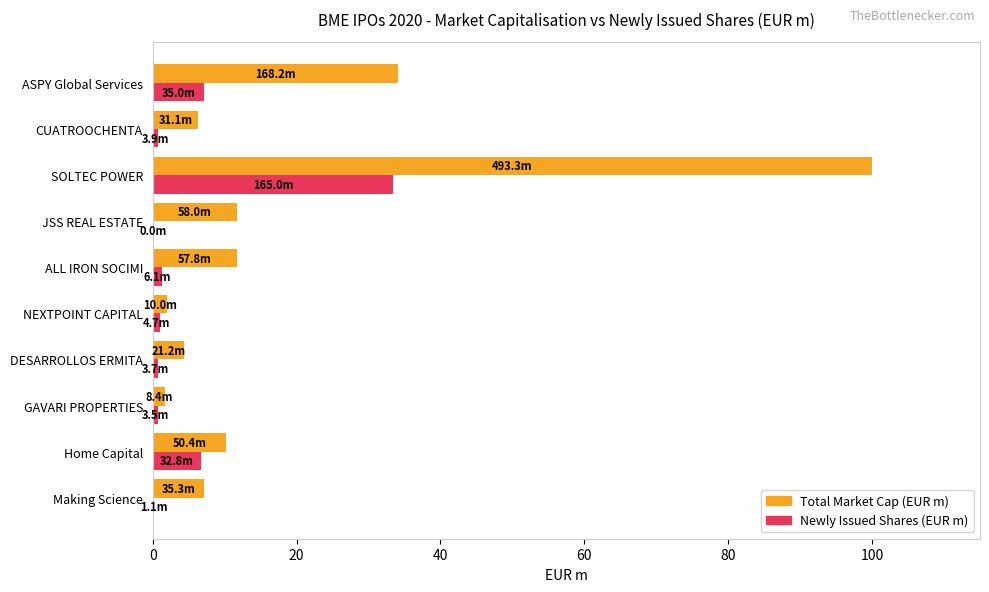

What is the total value across all series at ASPY Global Services?

41.2